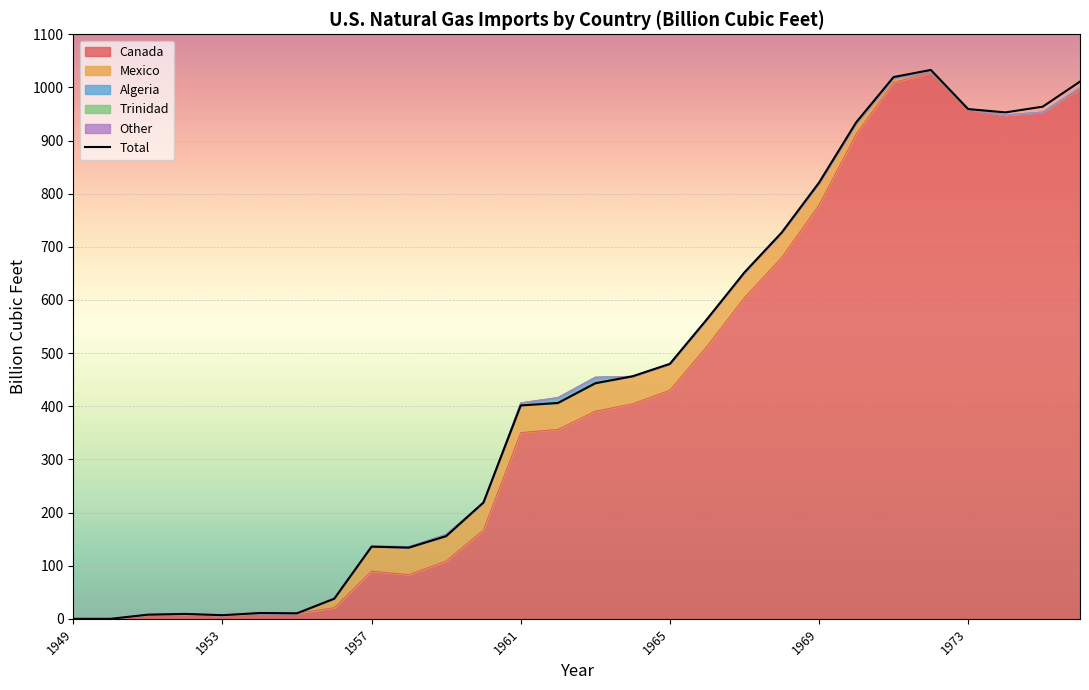

Where is Algeria nearest to the value 5?

1961